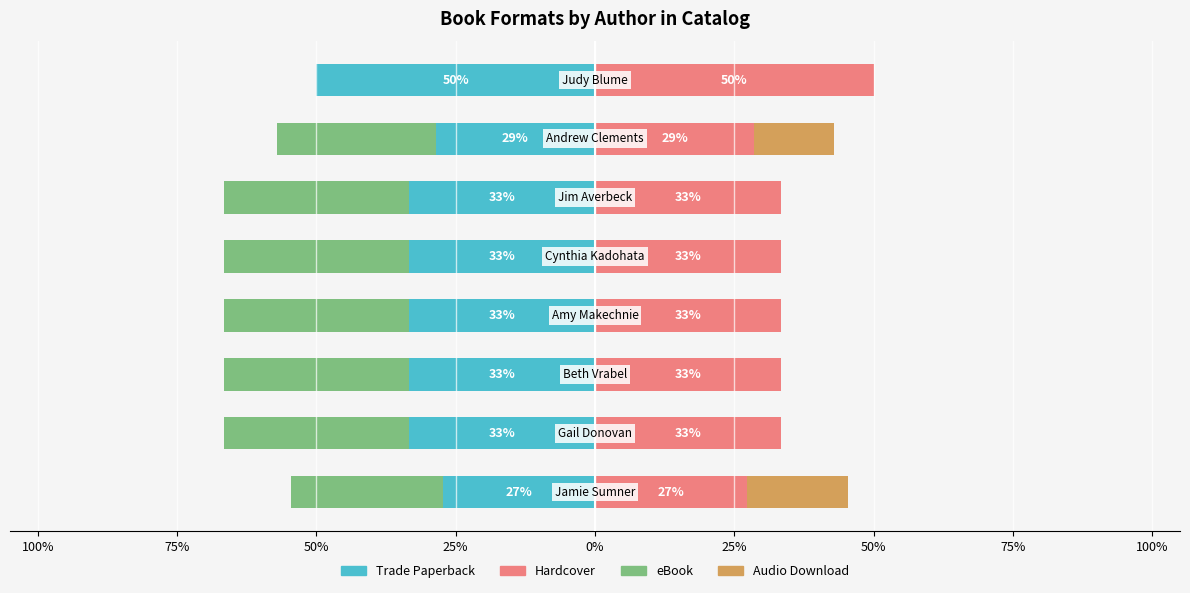

What are all the series names shown in the legend?

Trade Paperback, eBook, Hardcover, Audio Download